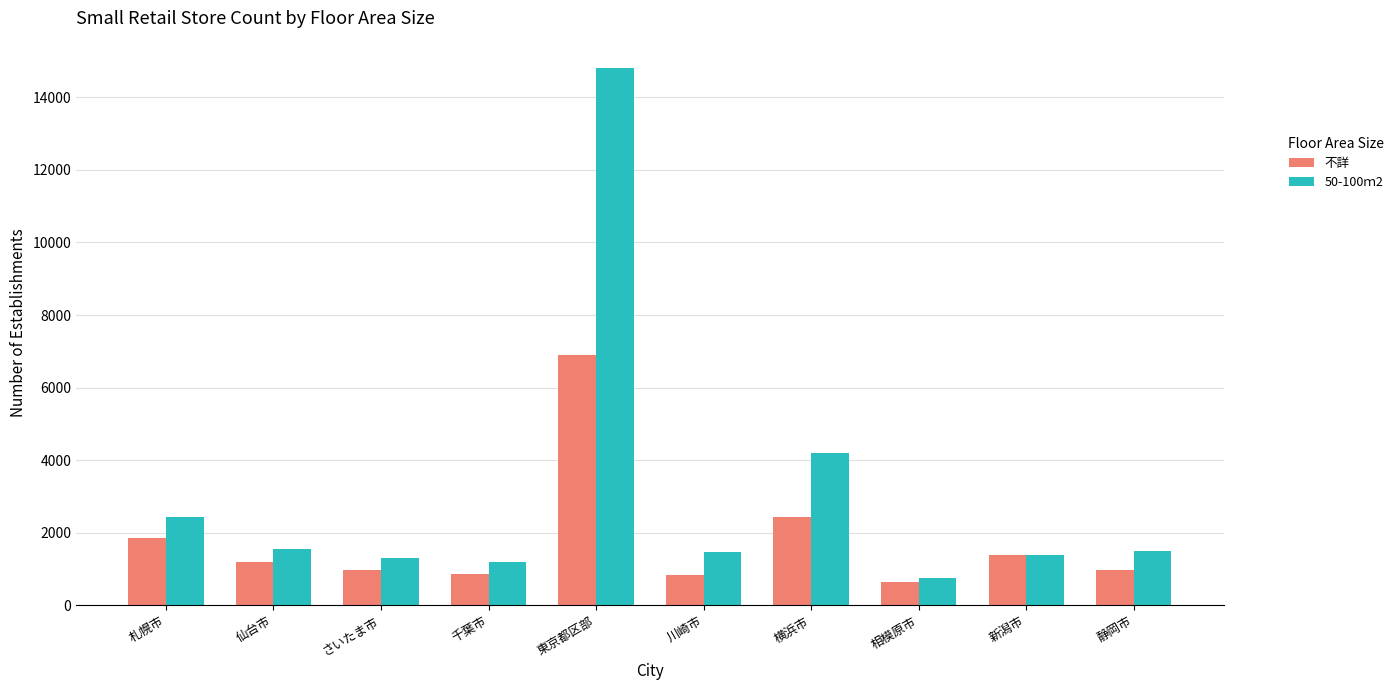

At which category is the sum across all series the highest?

東京都区部